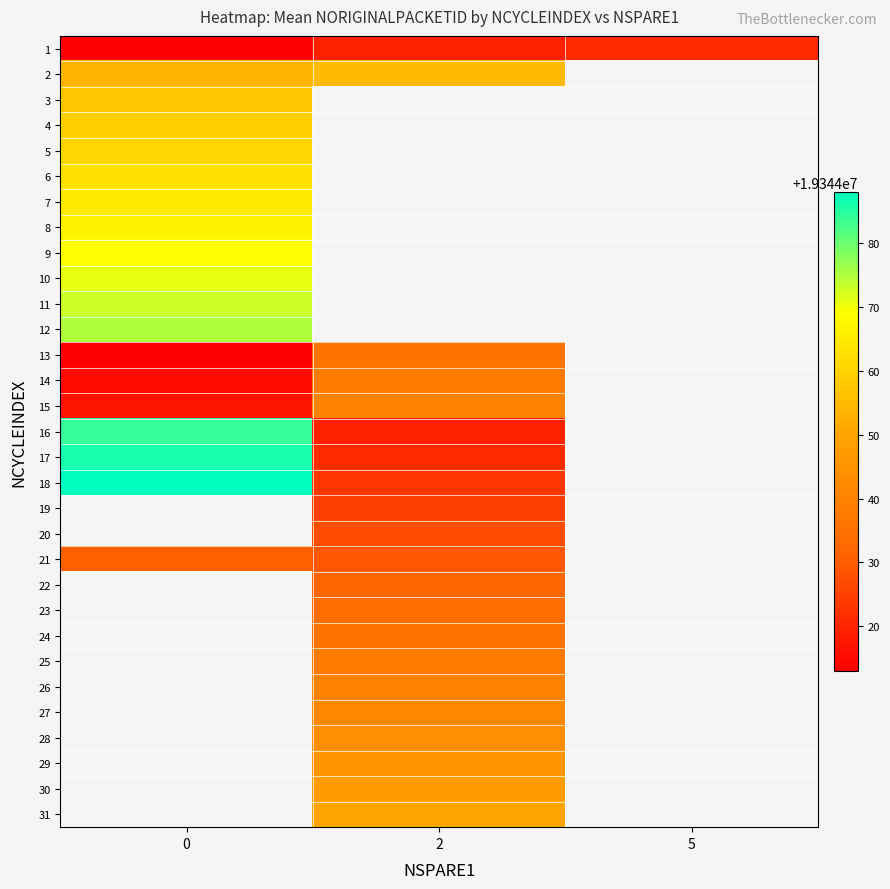

What is the highest value of the 10 series?

19344071.0